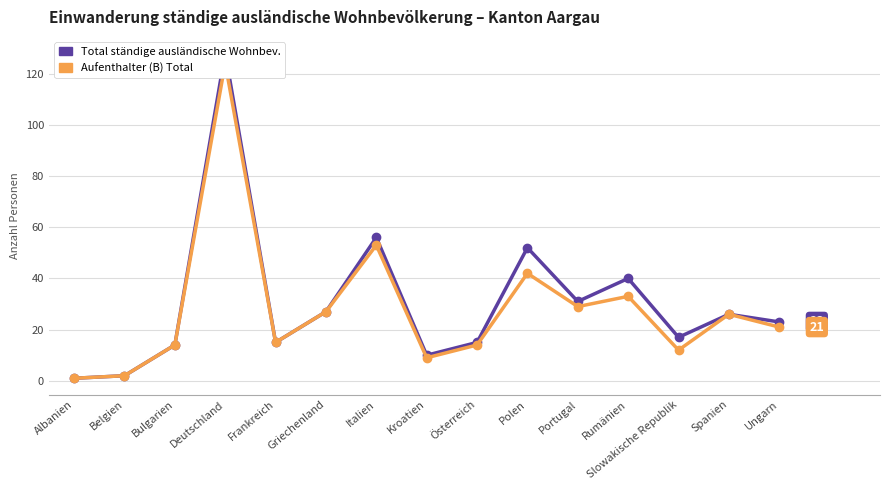

How many interior local valleys does the Total ständige ausländische Wohnbev. series have?

4